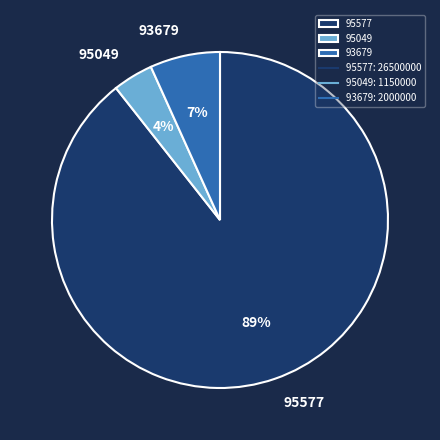

Count the number of slices in the pie.

3